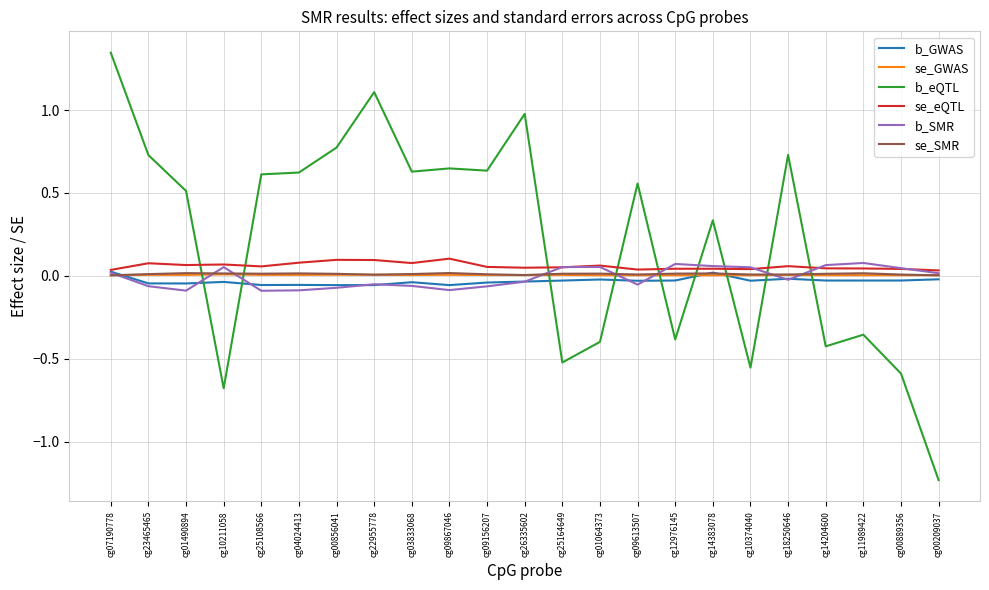

What are all the series names shown in the legend?

b_GWAS, se_GWAS, b_eQTL, se_eQTL, b_SMR, se_SMR